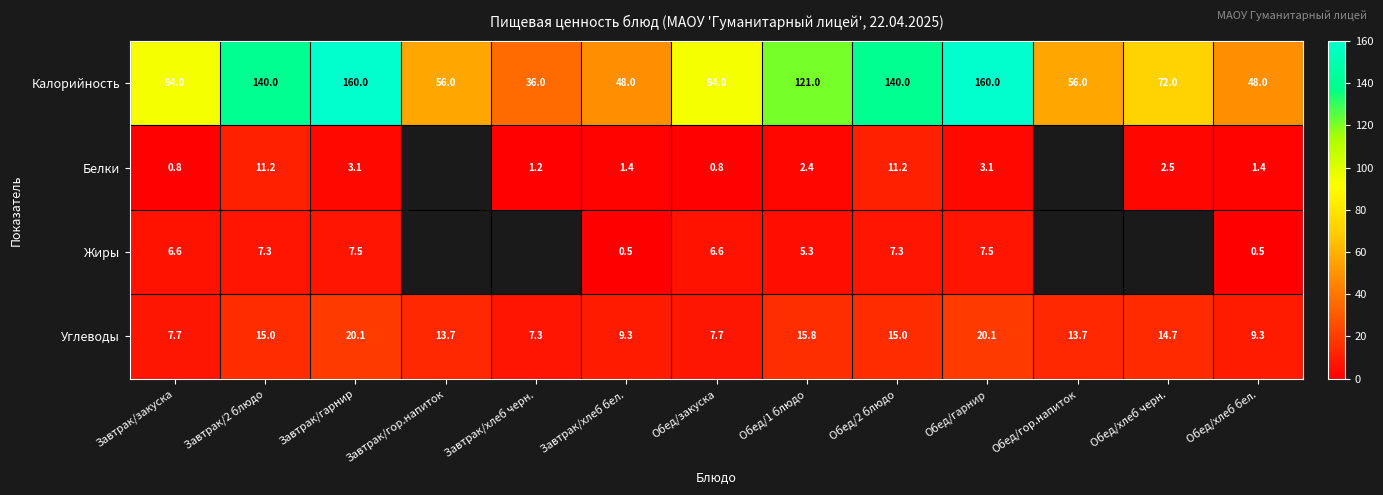

What is the spread (max minus min) of values at Обед/гарнир?

156.9